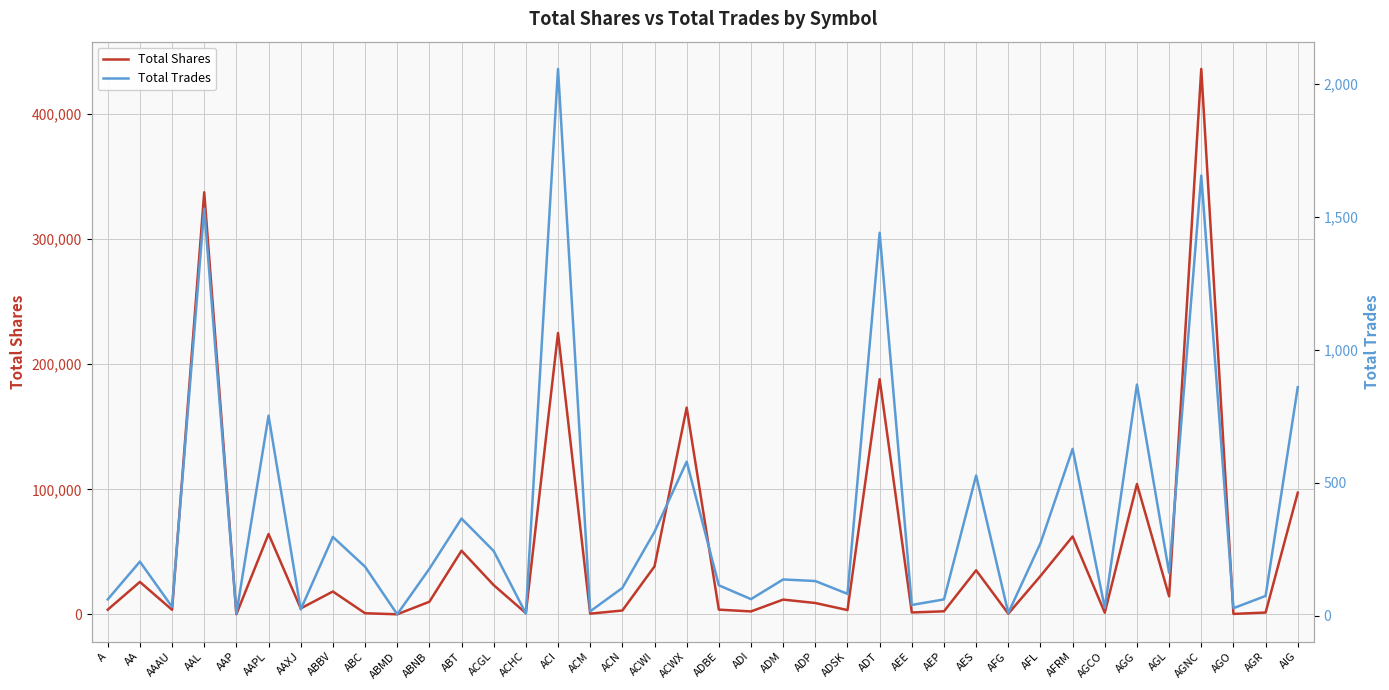

What is the value of the Total Shares point at the 22nd from the left?

11892